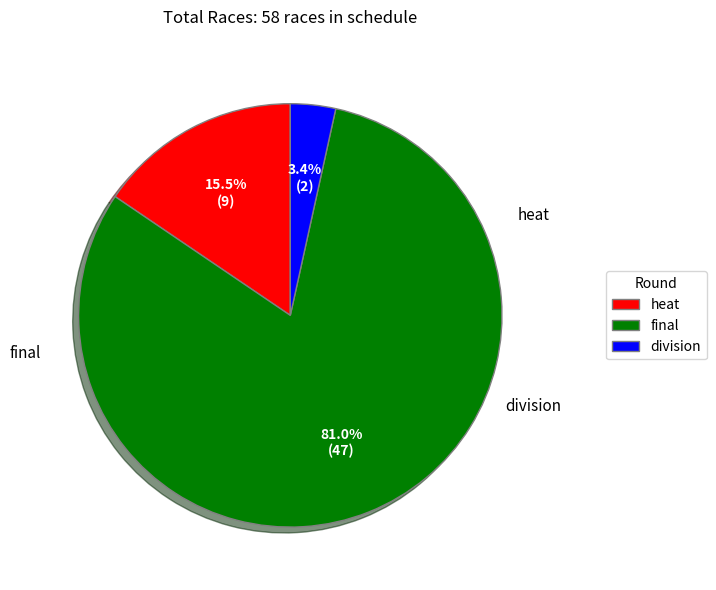

True or false: division accounts for 16% of the total.

False